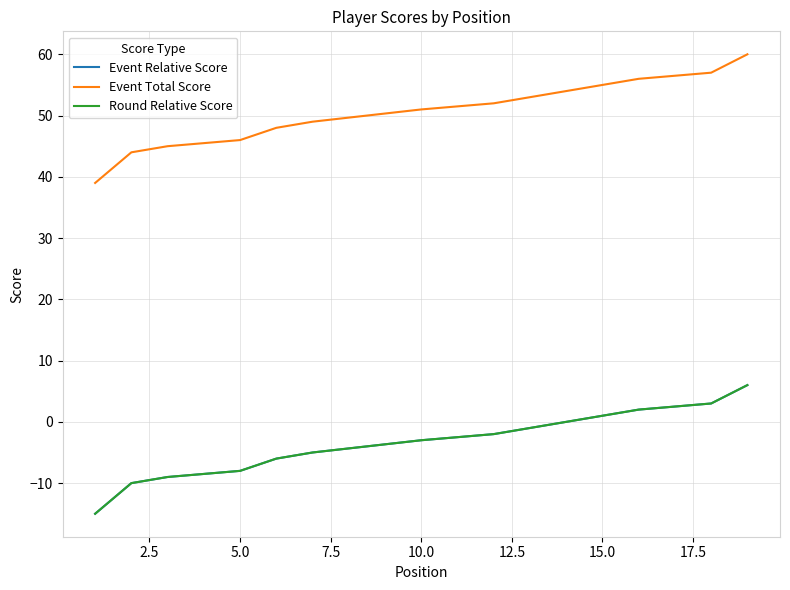

What is the sum of all Round Relative Score values?

-62